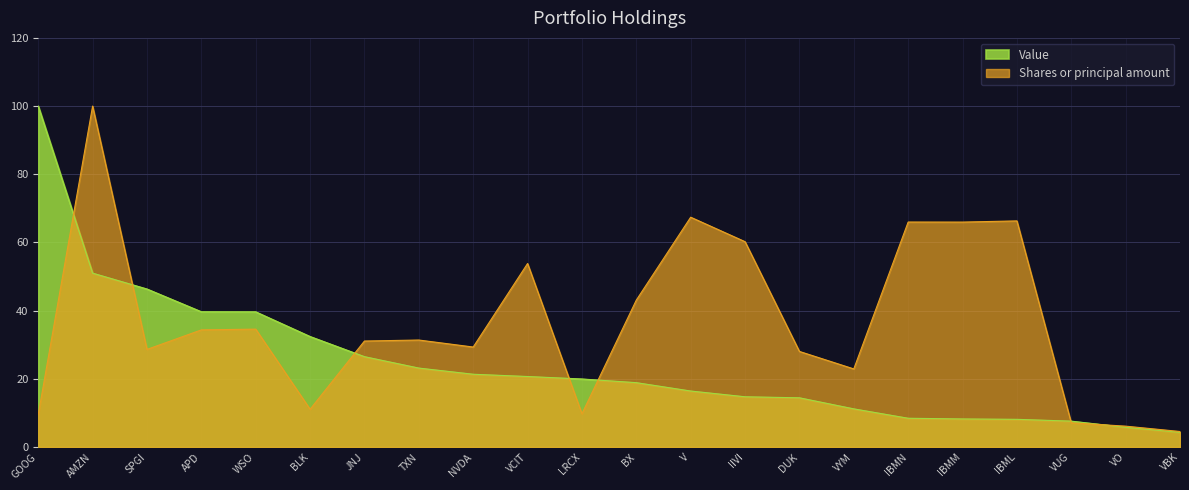

The Value series shows 7.8 at JNJ. True or false?

False